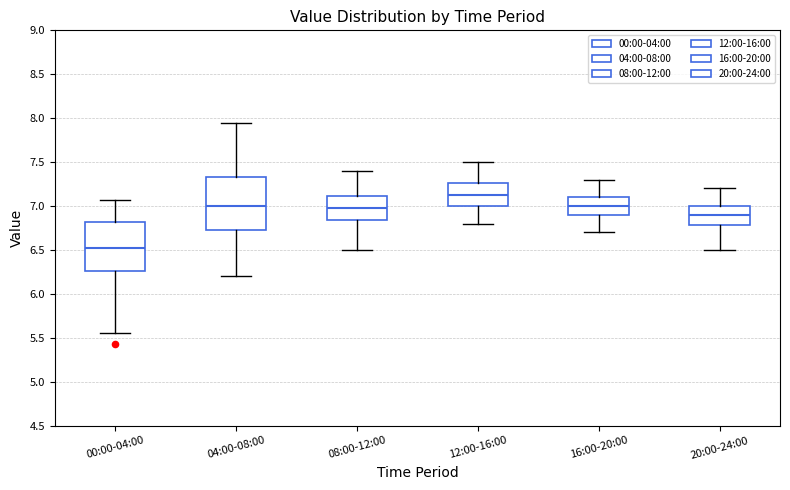

Where is the upper edge of the box for 16:00-20:00 on the y-axis? The values are not printed on the chart, so give them approximately, as read against the axis.

7.10